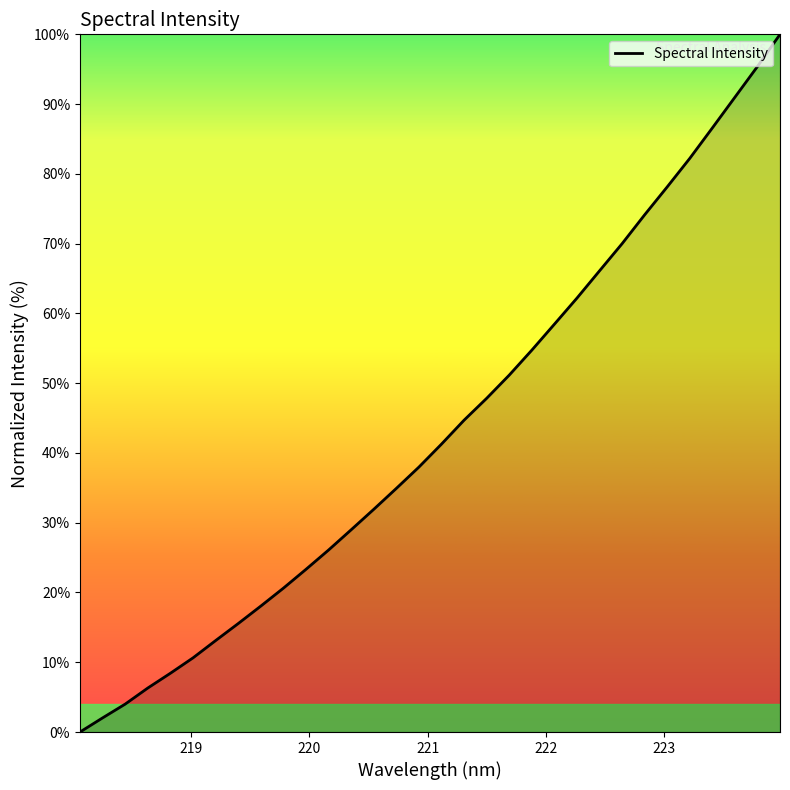

What is the sum of all values?

1385.8